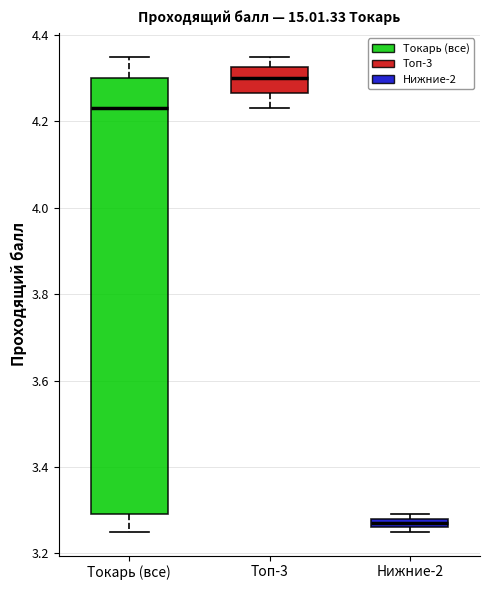

Comparing the boxes themselves (not the whiskers), which one is the tallest?

Токарь (все)